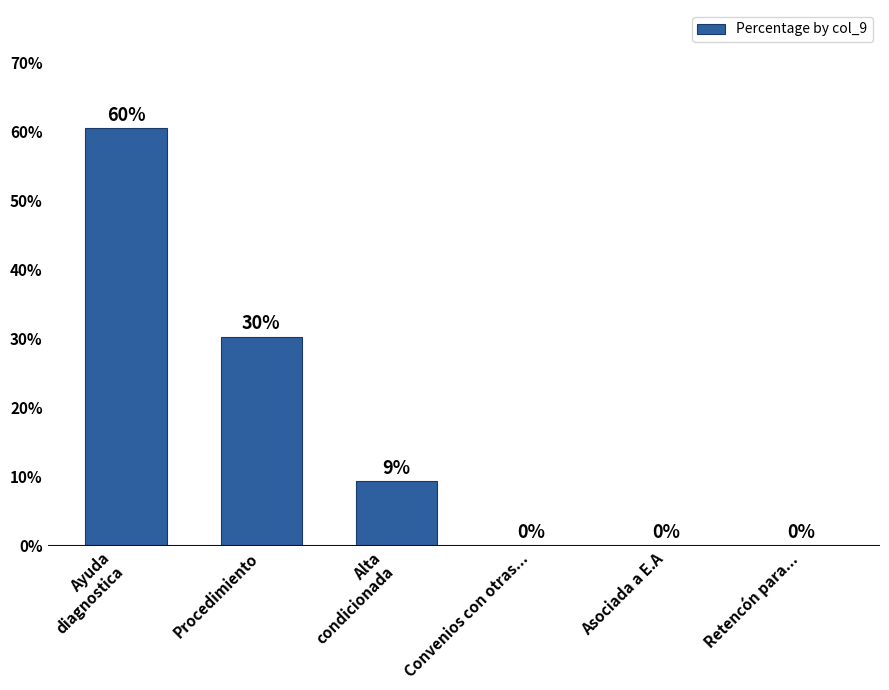

At which label is the value closest to 30?

Procedimiento